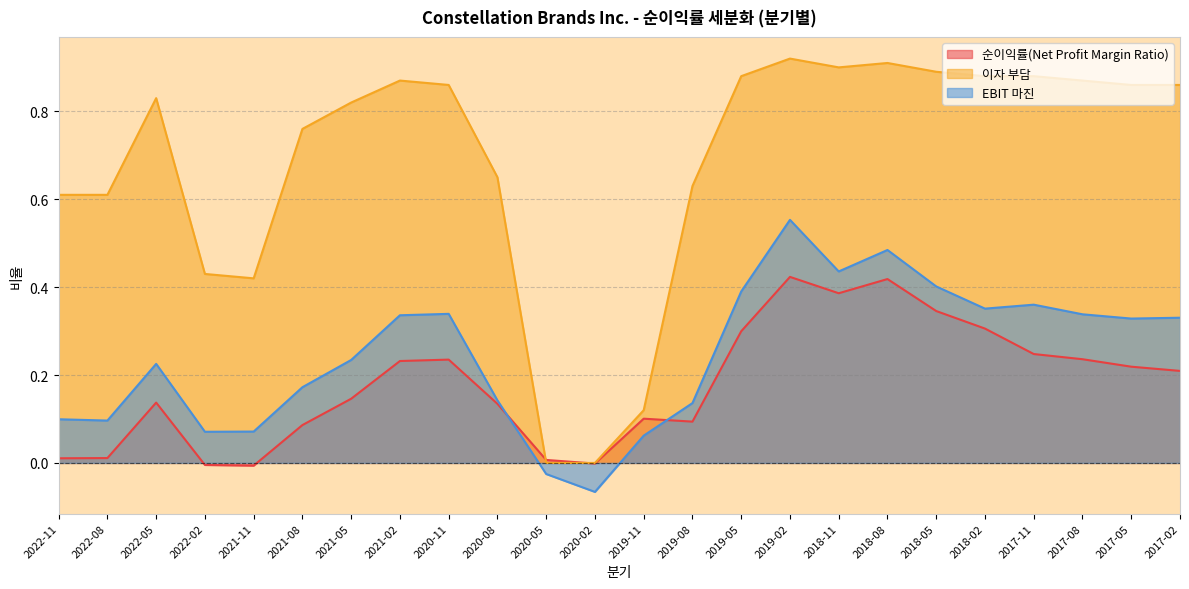

What is the label of the 21st point from the right?

2022-02